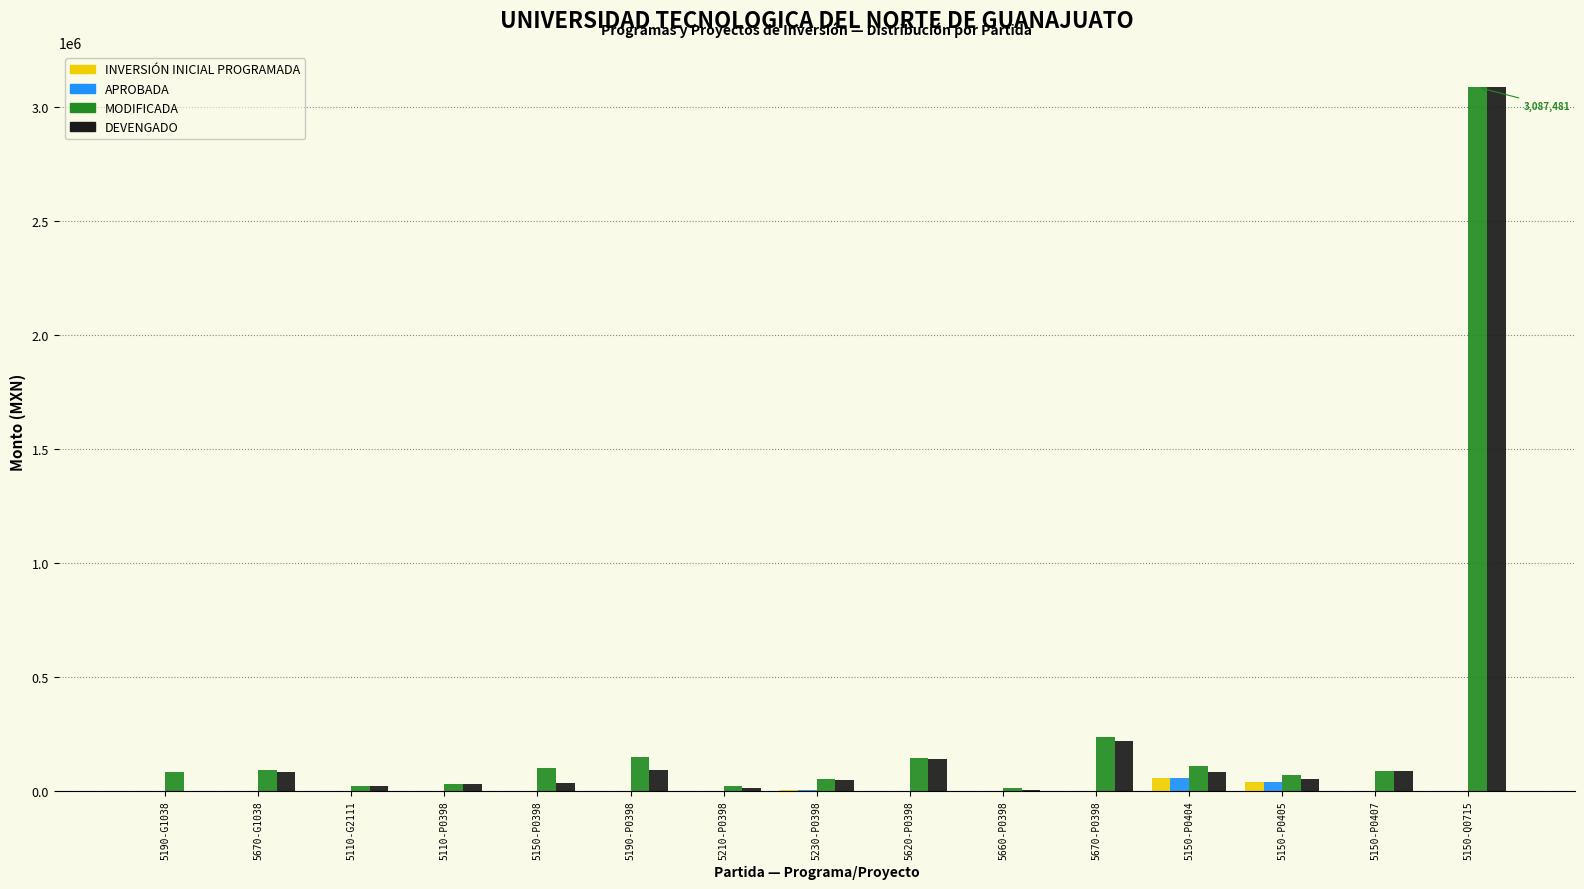

What is the total value across all series at 5190-P0398?

240660.1